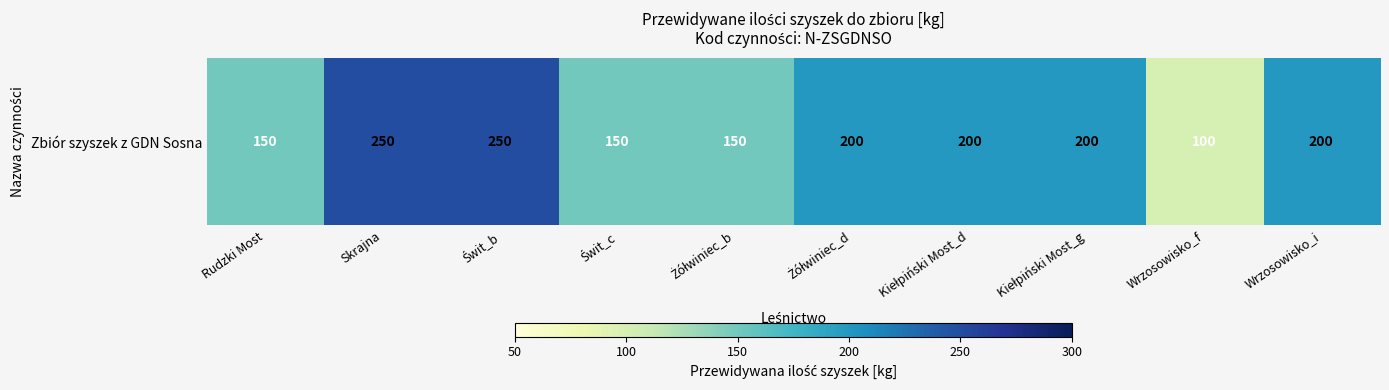

How many data points are less than 200?

4